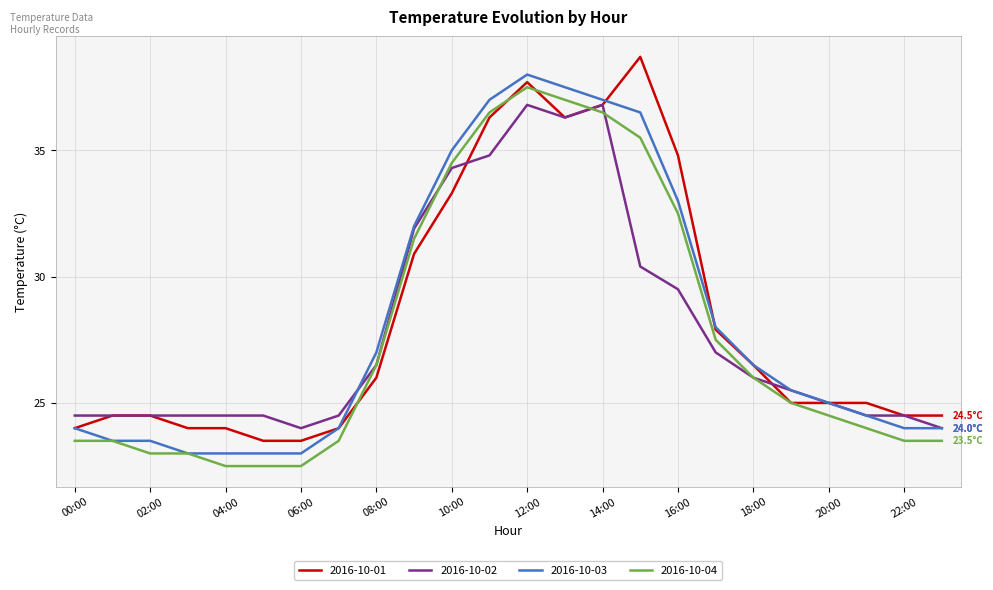

What is the maximum value for 2016-10-01?

38.7